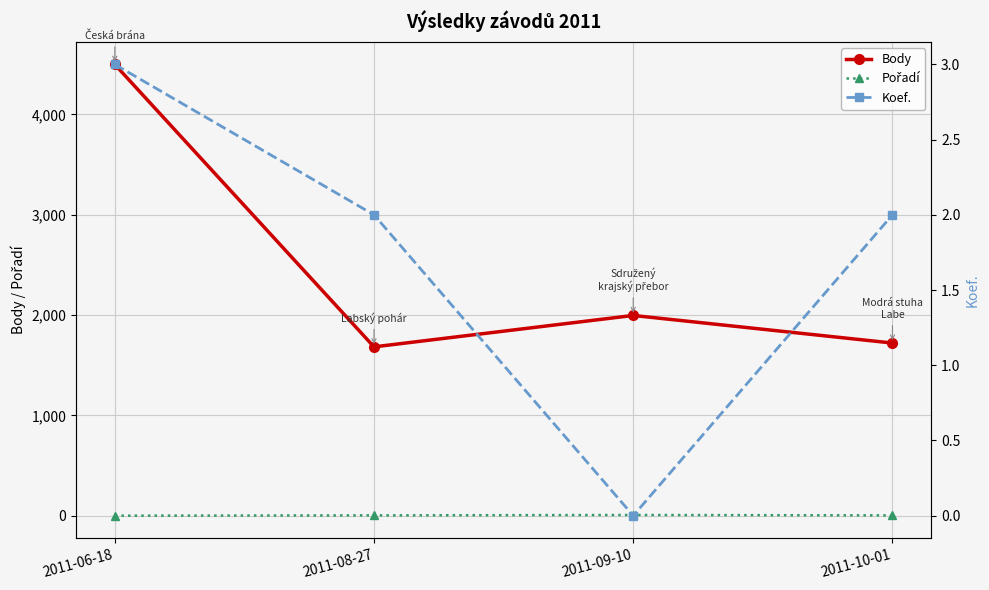

True or false: Body and Koef. cross at least once.

False